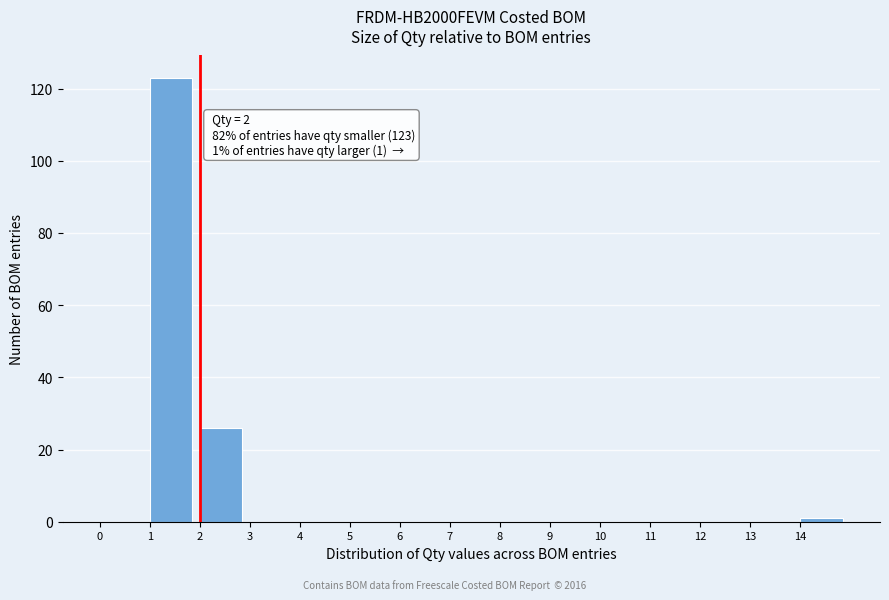

Over which range of the x-axis is the bar tallest?

1 to 2